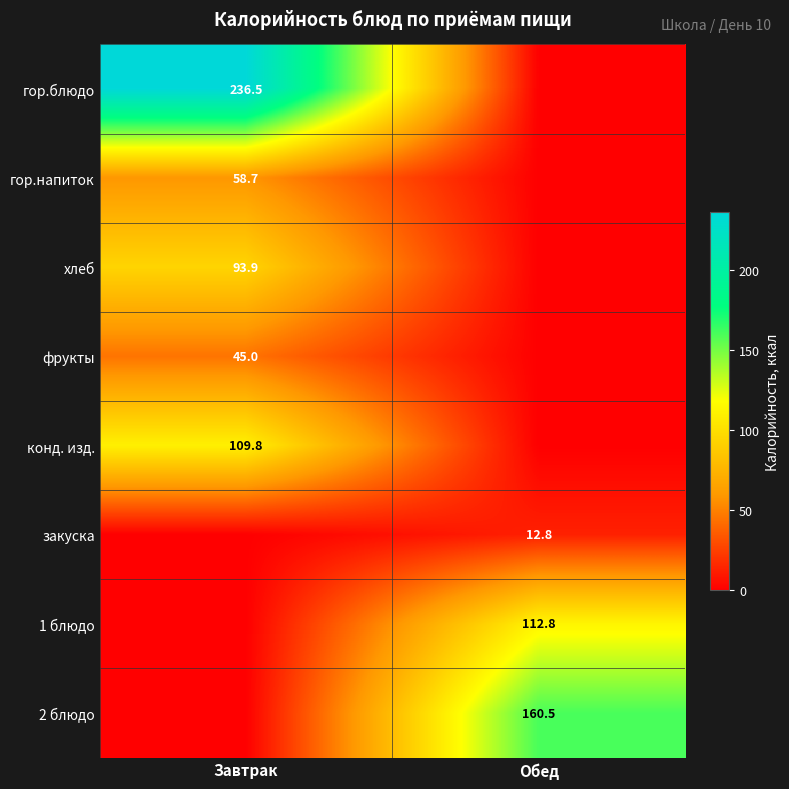

Is it true that фрукты equals 10.8 at Завтрак?

False